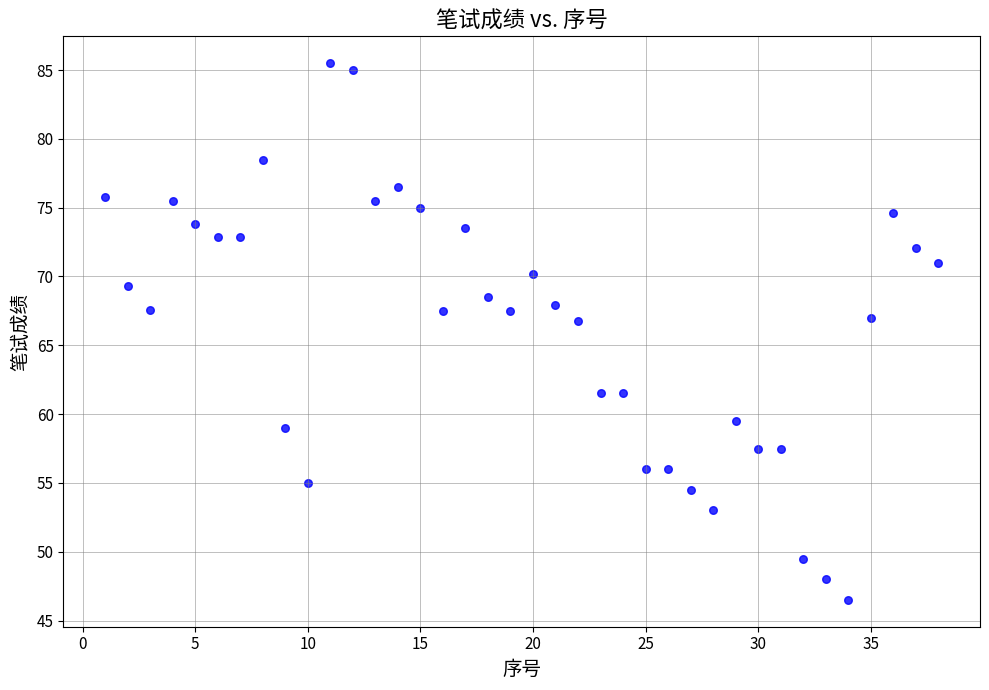

What is the range of X values (max minus min)?

37.0